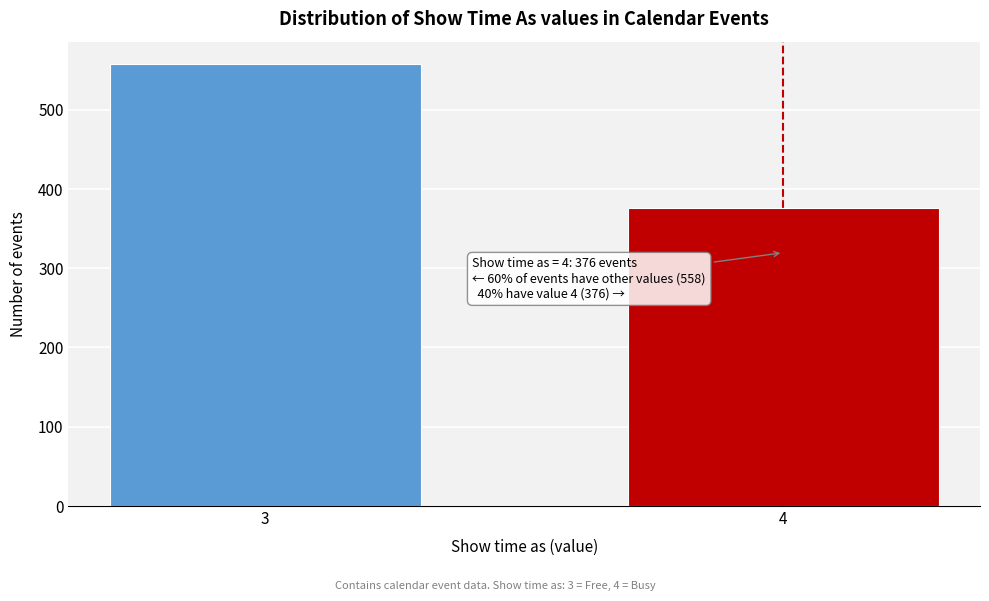

Reading left to right, list all the values displayed in this chart.

558	376